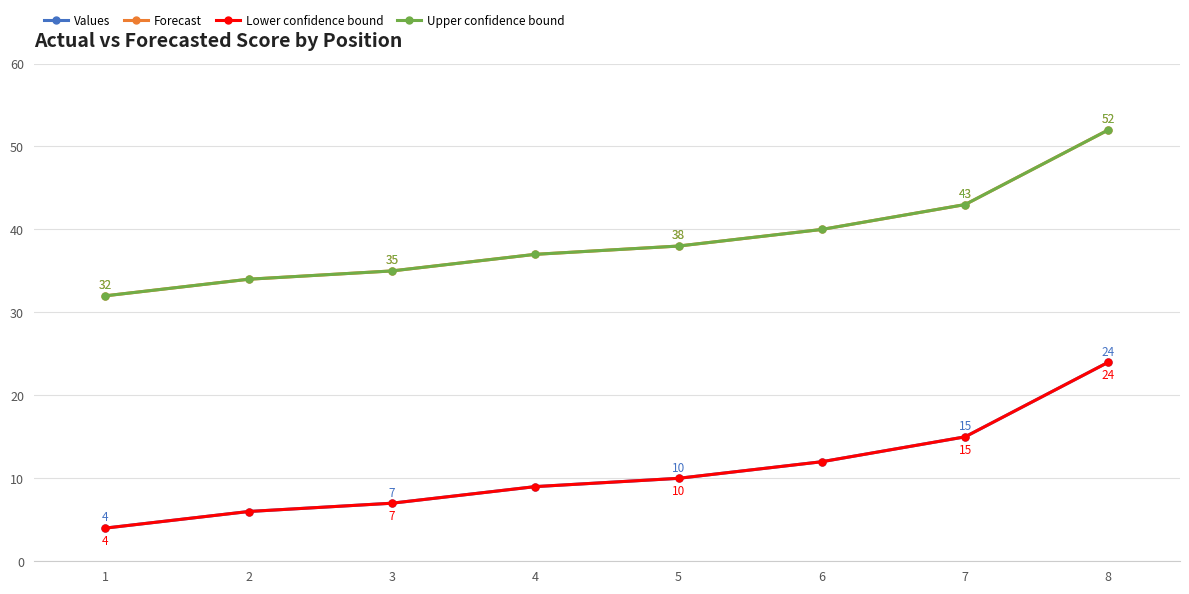

What is the average value of the Lower confidence bound series?

11